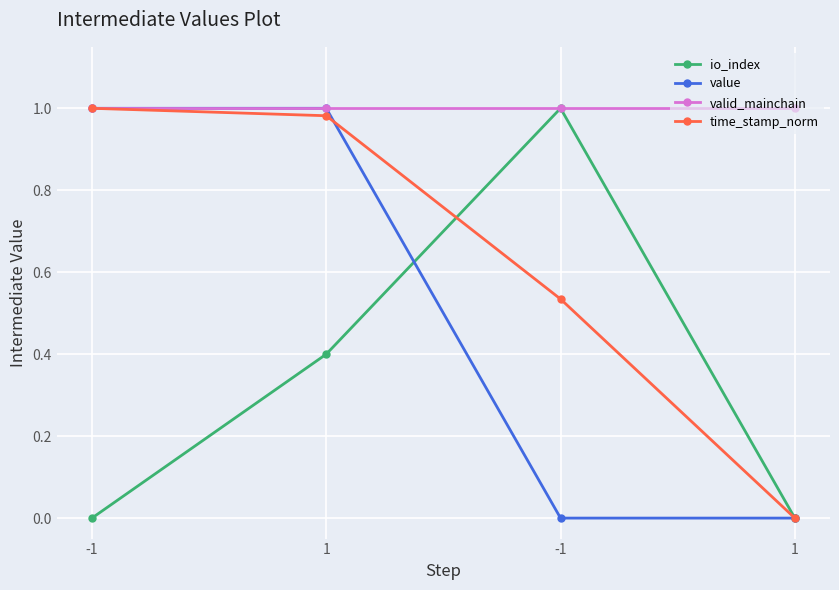

What is the difference between the highest and lowest values at 1?

0.6